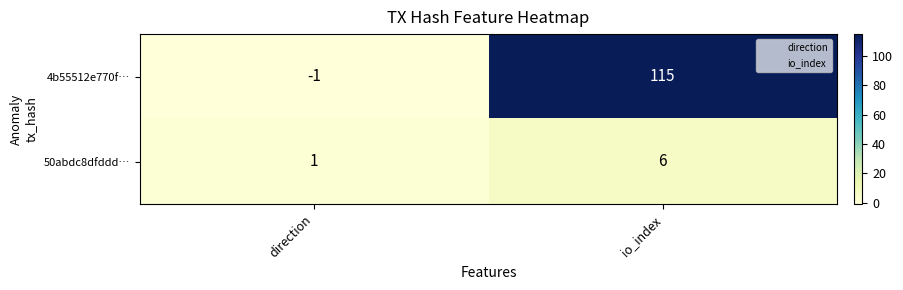

The value of 4b55512e770f… at direction is -1. True or false?

True